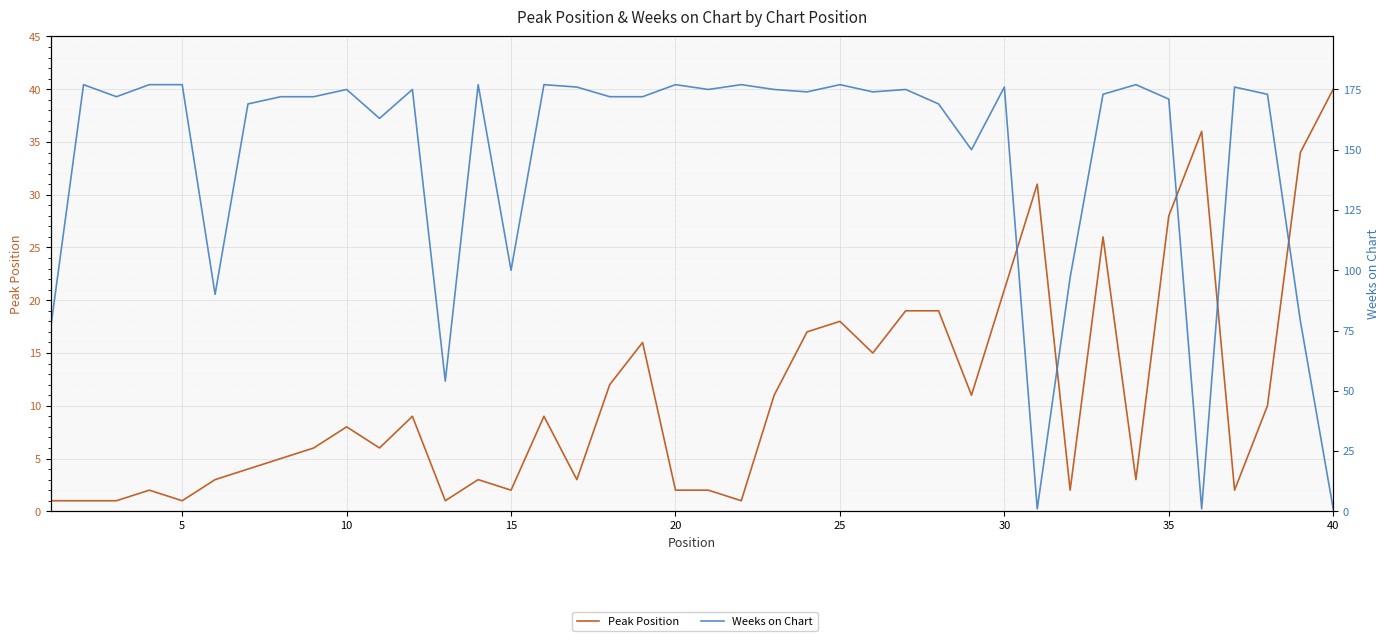

In Peak Position, how many points are higher than both neighbors (excluding endpoints)?

10